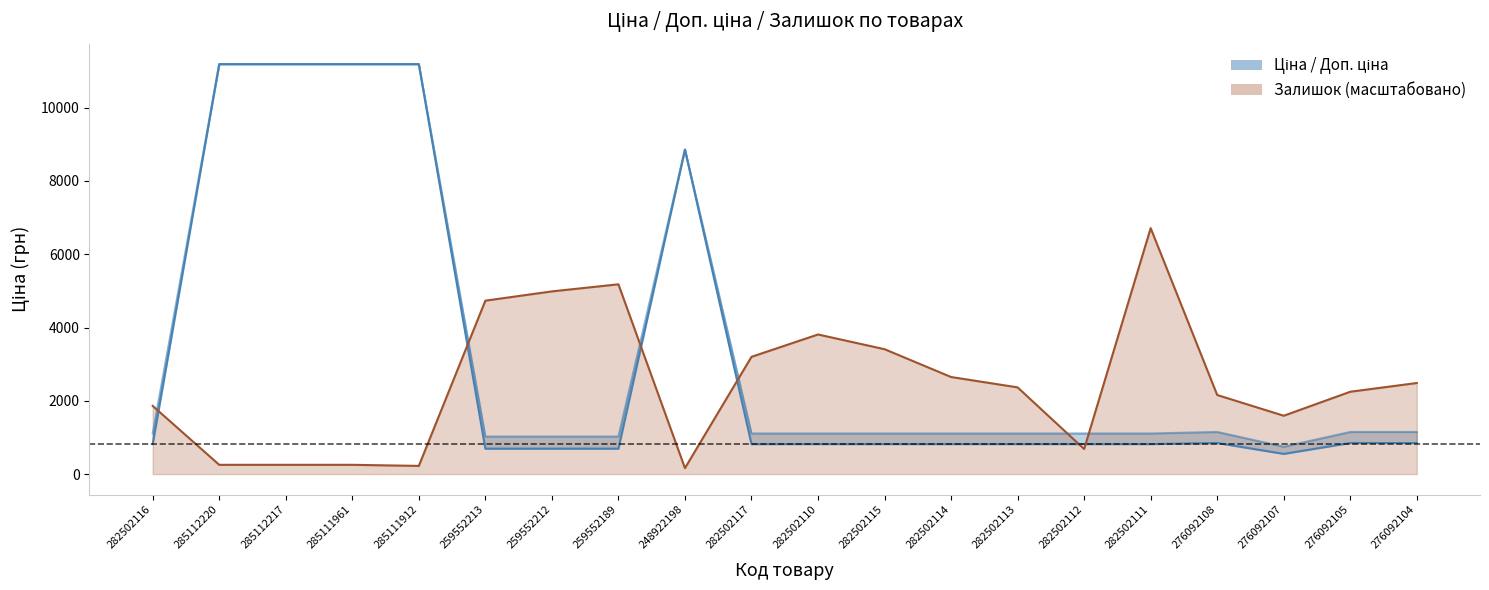

True or false: Залишок and Доп. ціна cross at least once.

True